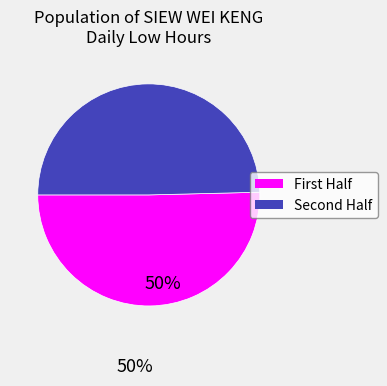

Is there any slice that represents more than half of the pie?

Yes